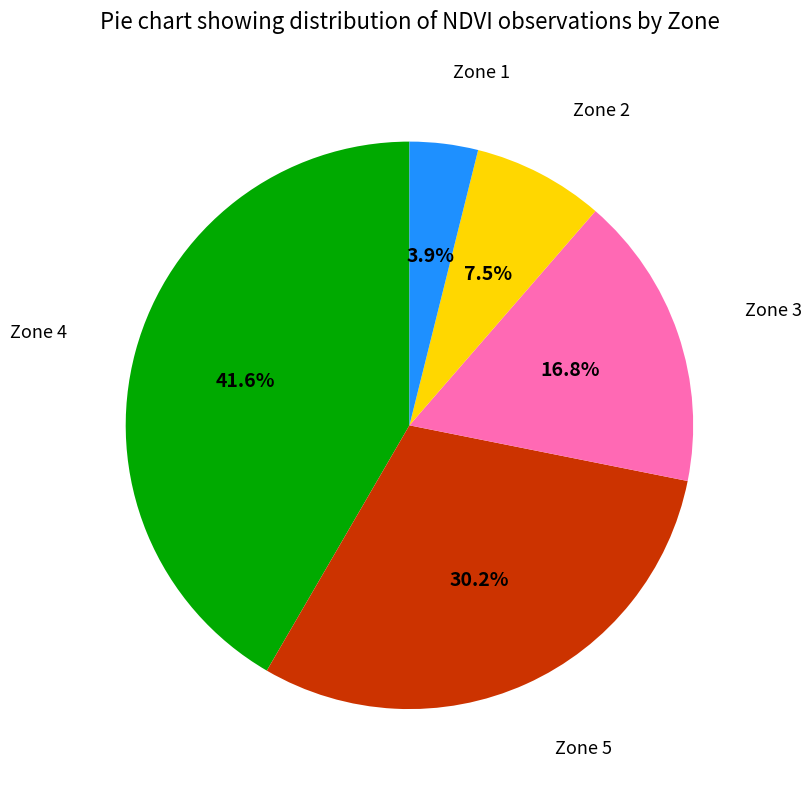

Is there a majority slice in this chart?

No